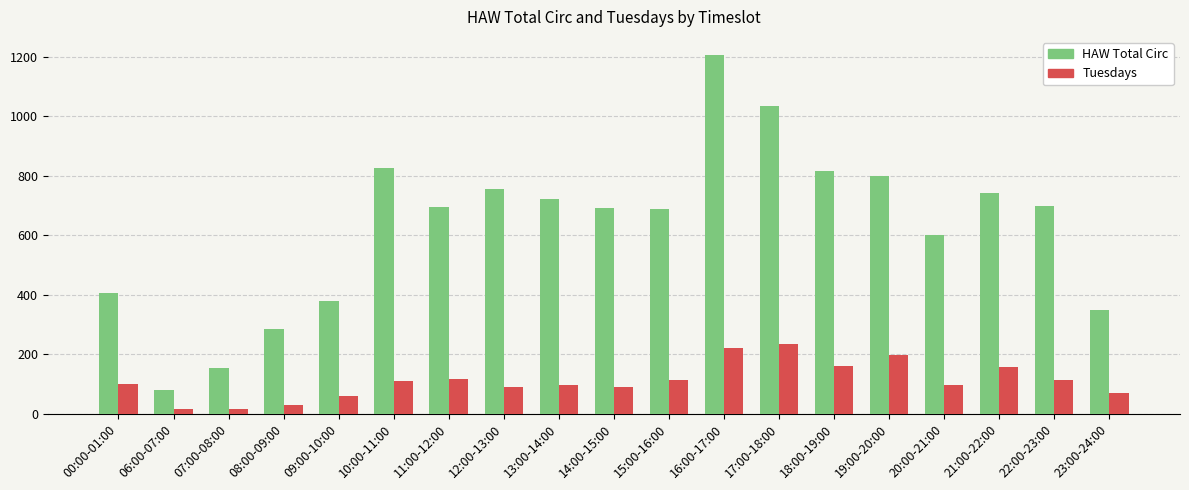

What is the greatest value displayed?

1206